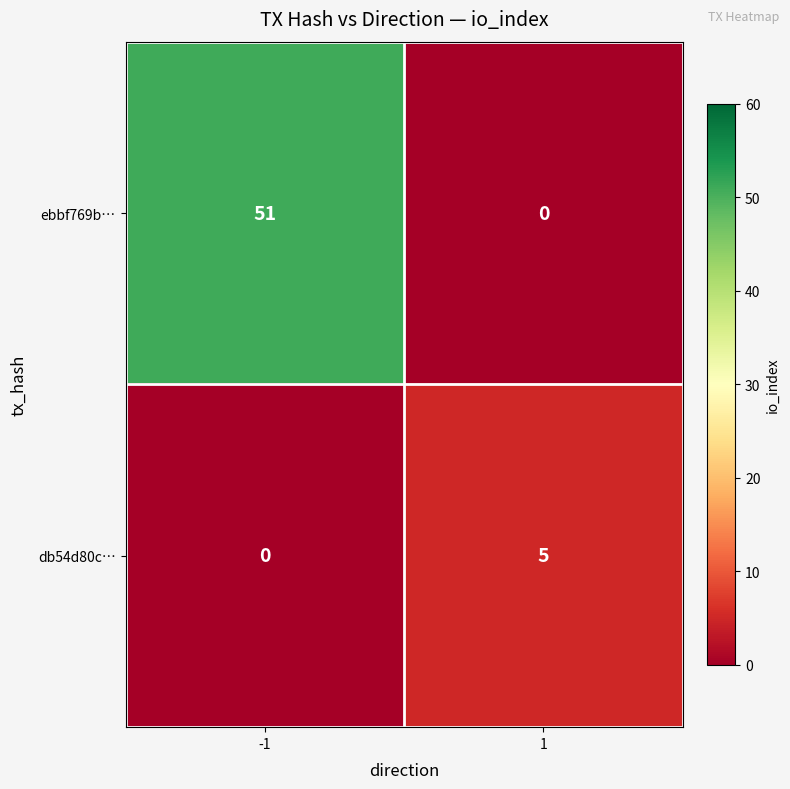

The db54d80c… series shows 0 at -1. True or false?

True